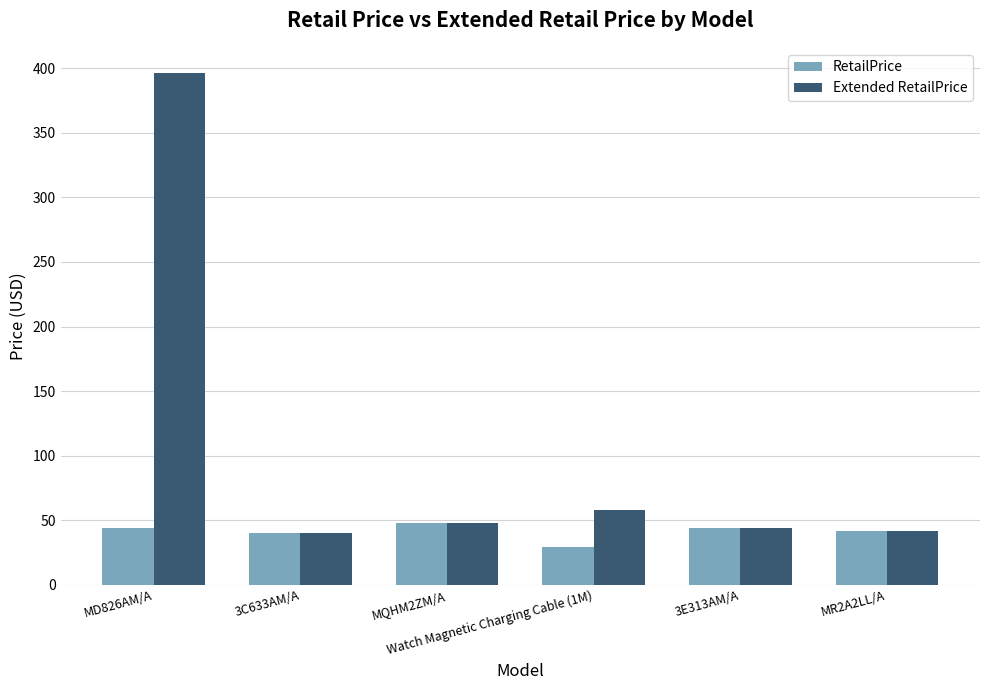

What are all the series names shown in the legend?

RetailPrice, Extended RetailPrice